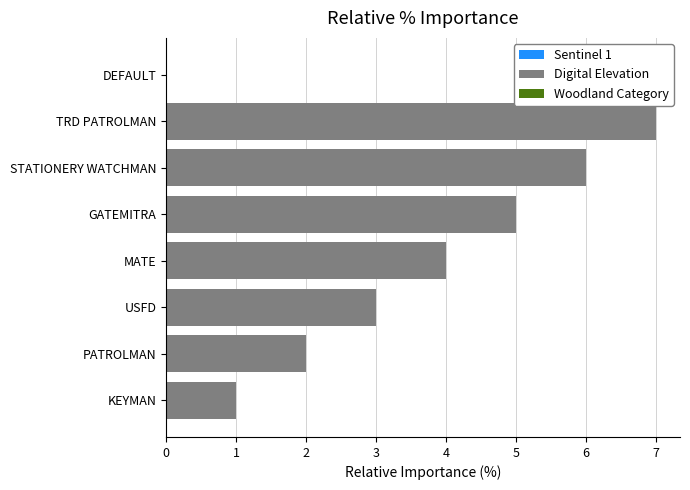

What is the approximate value at STATIONERY WATCHMAN?

6